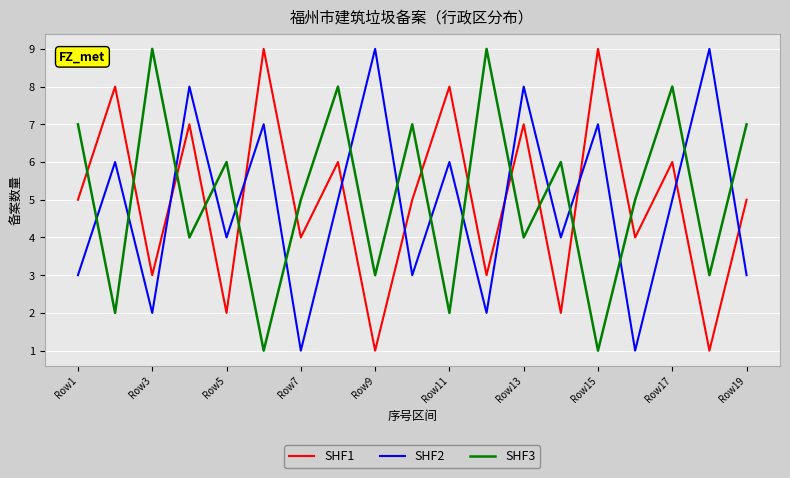

Reading right to left, what are all the values shown in this chart?

SHF1: 5	1	6	4	9	2	7	3	8	5	1	6	4	9	2	7	3	8	5
SHF2: 3	9	5	1	7	4	8	2	6	3	9	5	1	7	4	8	2	6	3
SHF3: 7	3	8	5	1	6	4	9	2	7	3	8	5	1	6	4	9	2	7